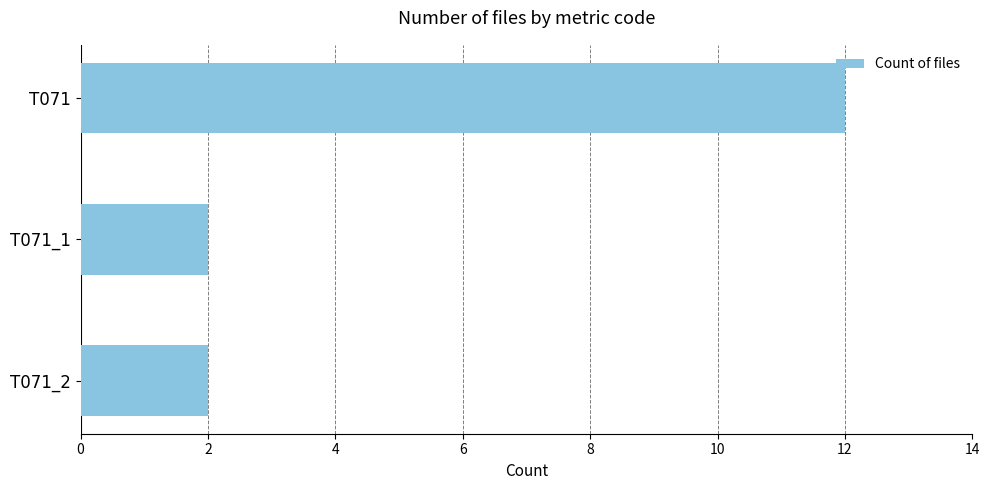

What is the difference between the maximum and minimum values?

10